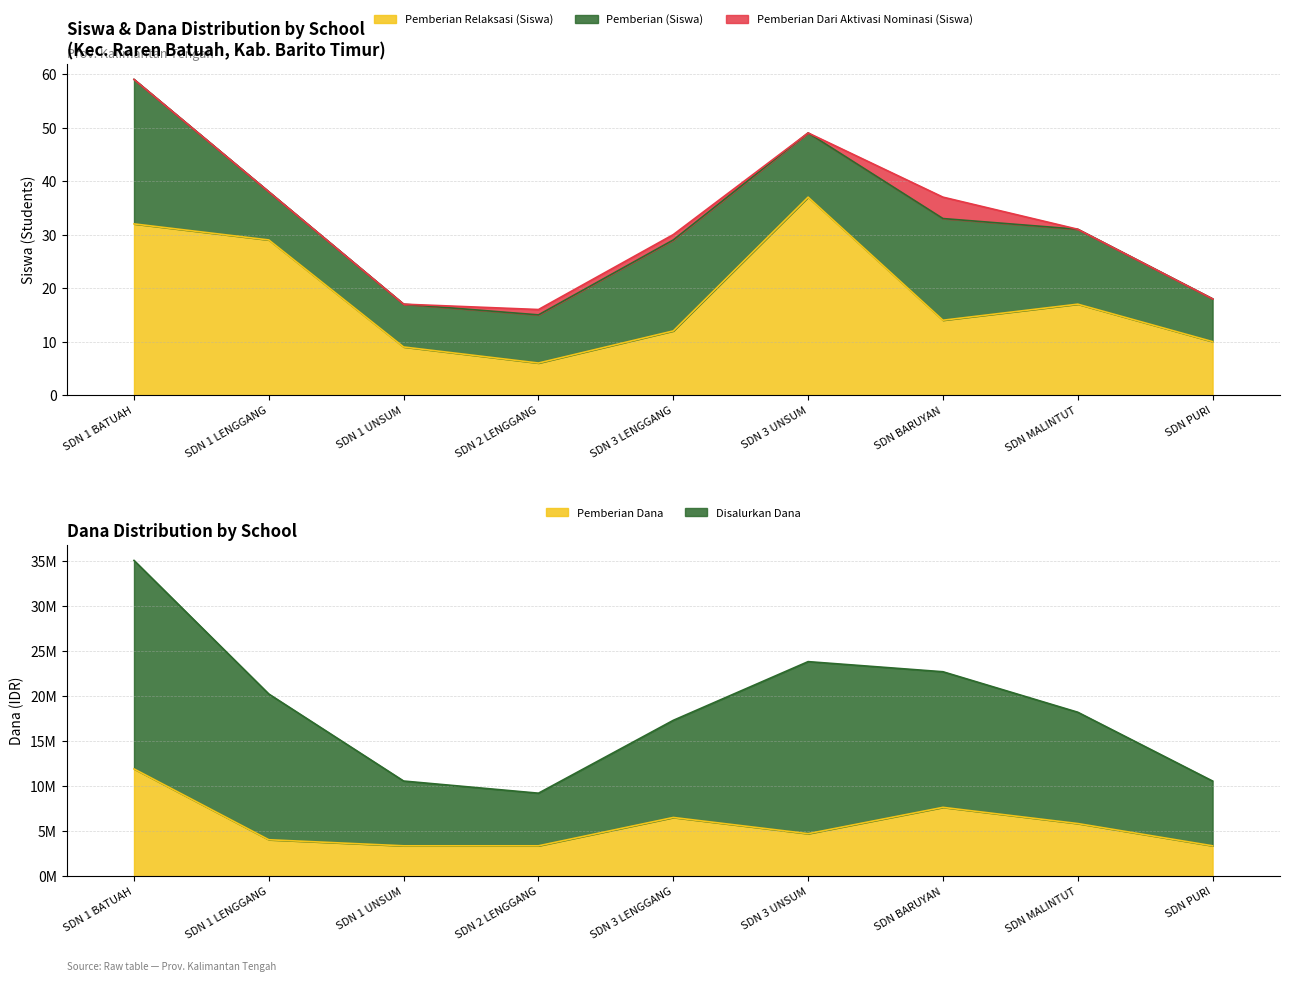

True or false: Pemberian Relaksasi (Siswa) has a value of 14 at SDN BARUYAN.

True